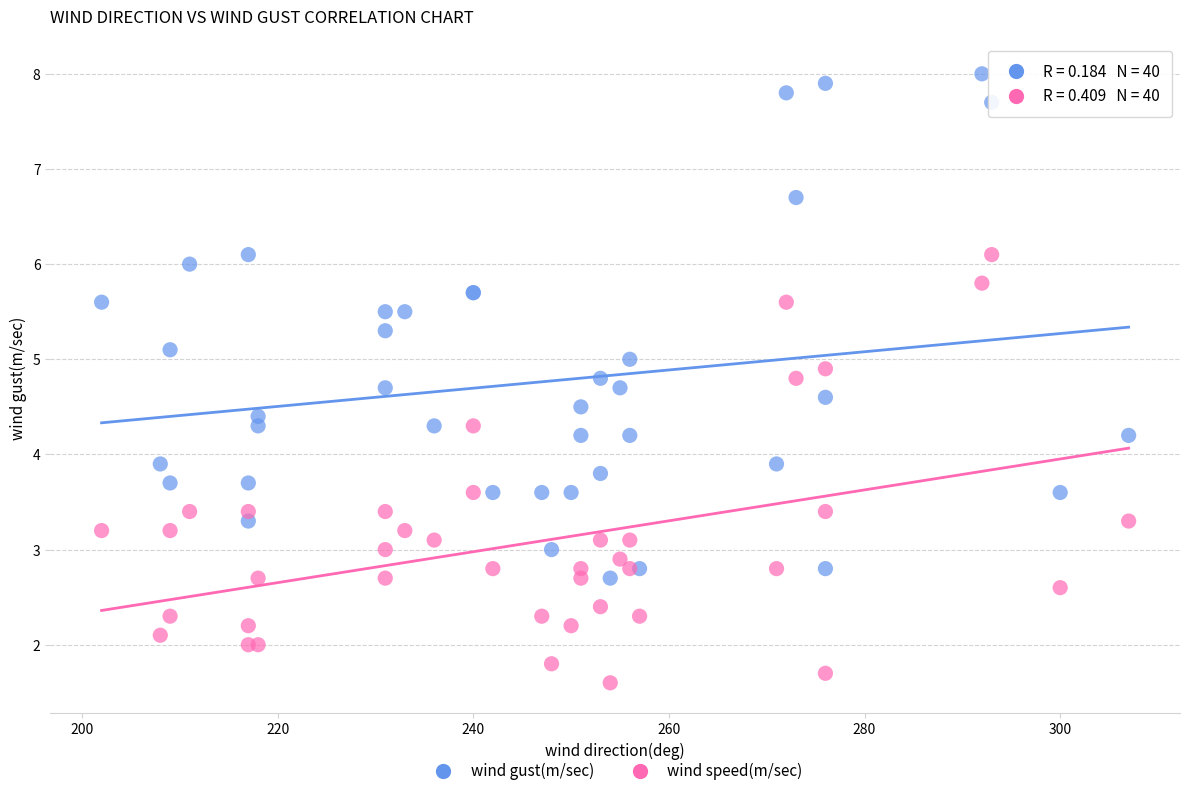

Which series reaches the maximum Y coordinate?

wind gust(m/sec)